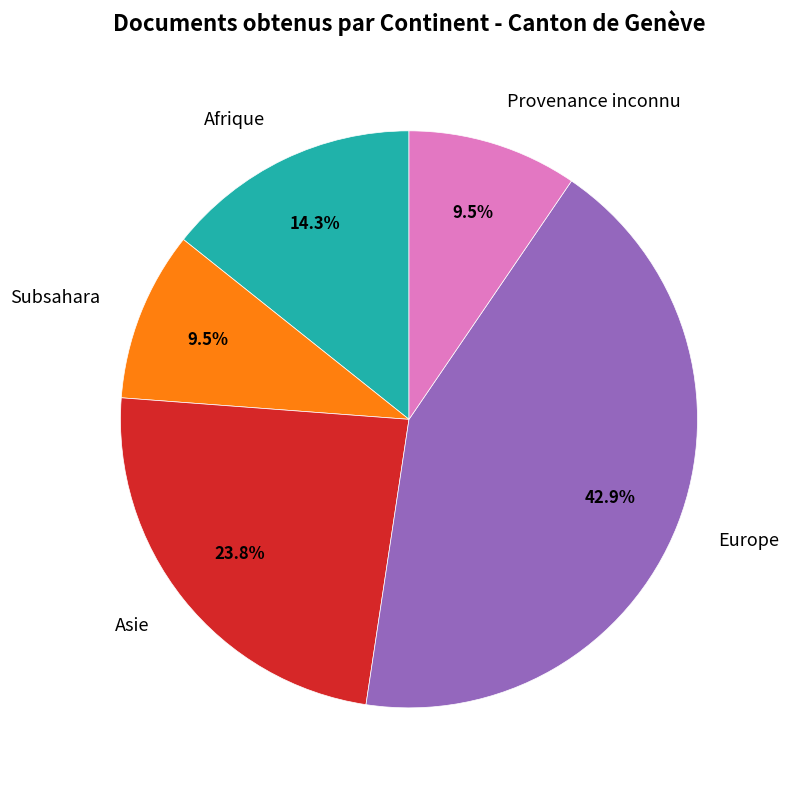

Which slice is the largest?

Europe